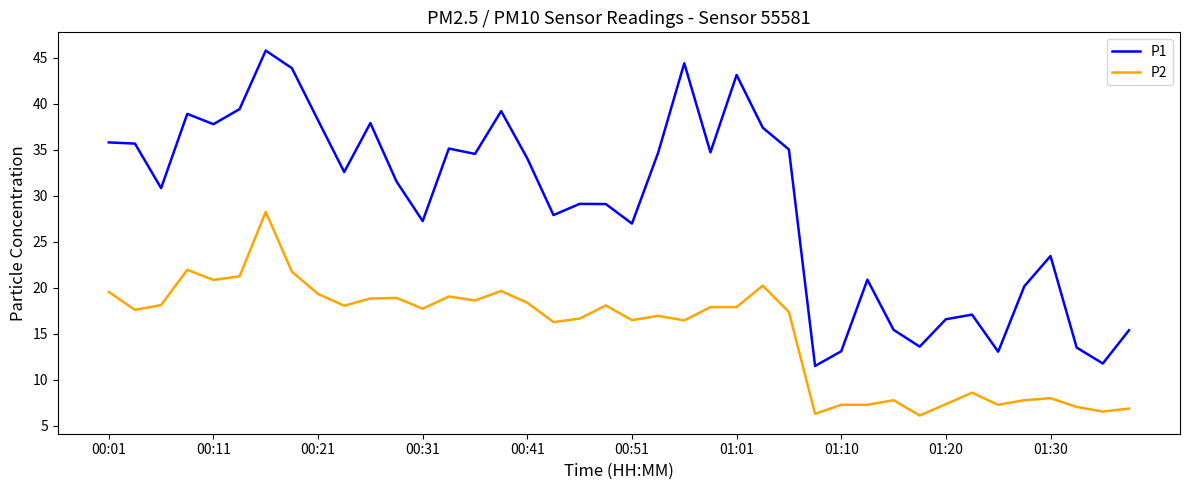

What is the lowest value of the P1 series?

11.5